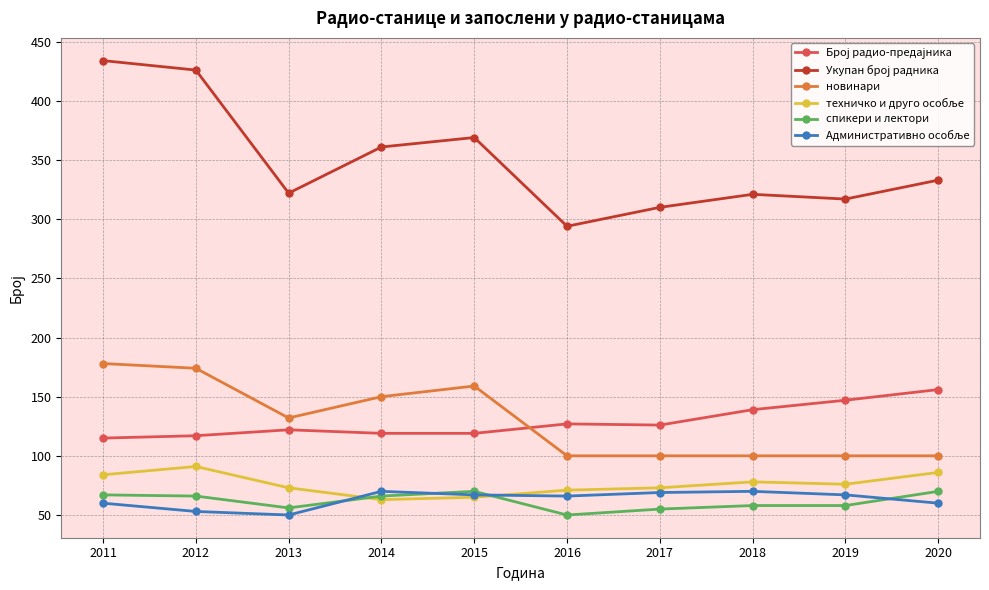

What is the total value across all series at 2020?

805